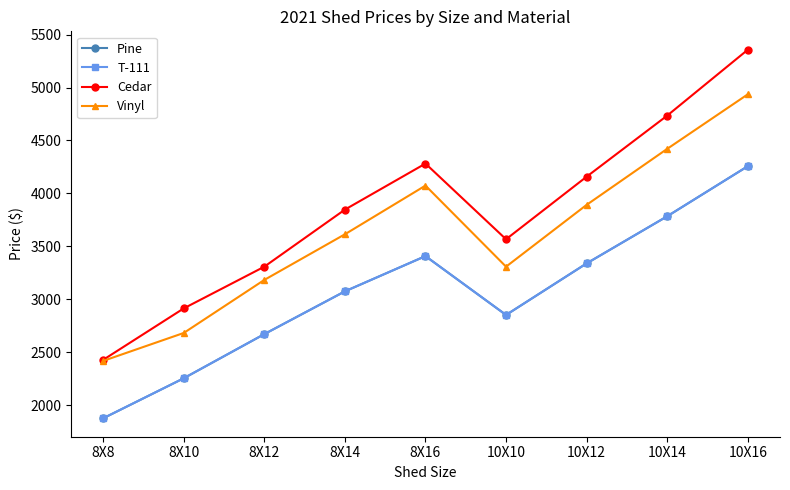

What is the label of the 6th point from the right?

8X14